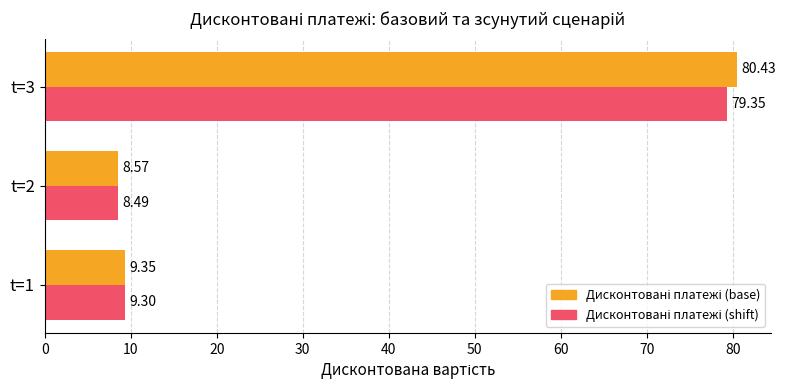

What is the total value across all series at t=1?

18.6